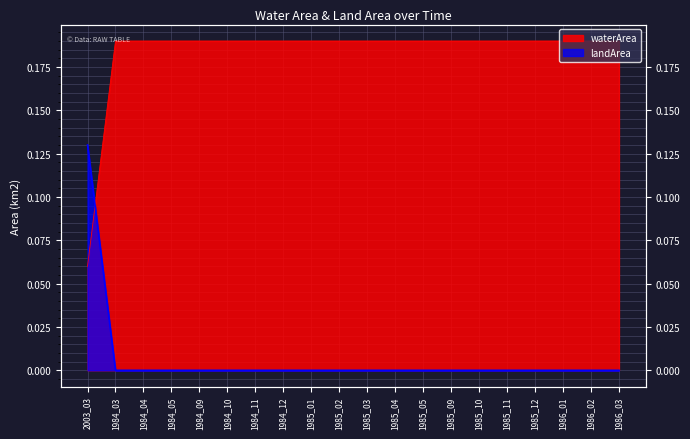

Between which two adjacent categories do landArea and waterArea first intersect?

2003_03 and 1984_03